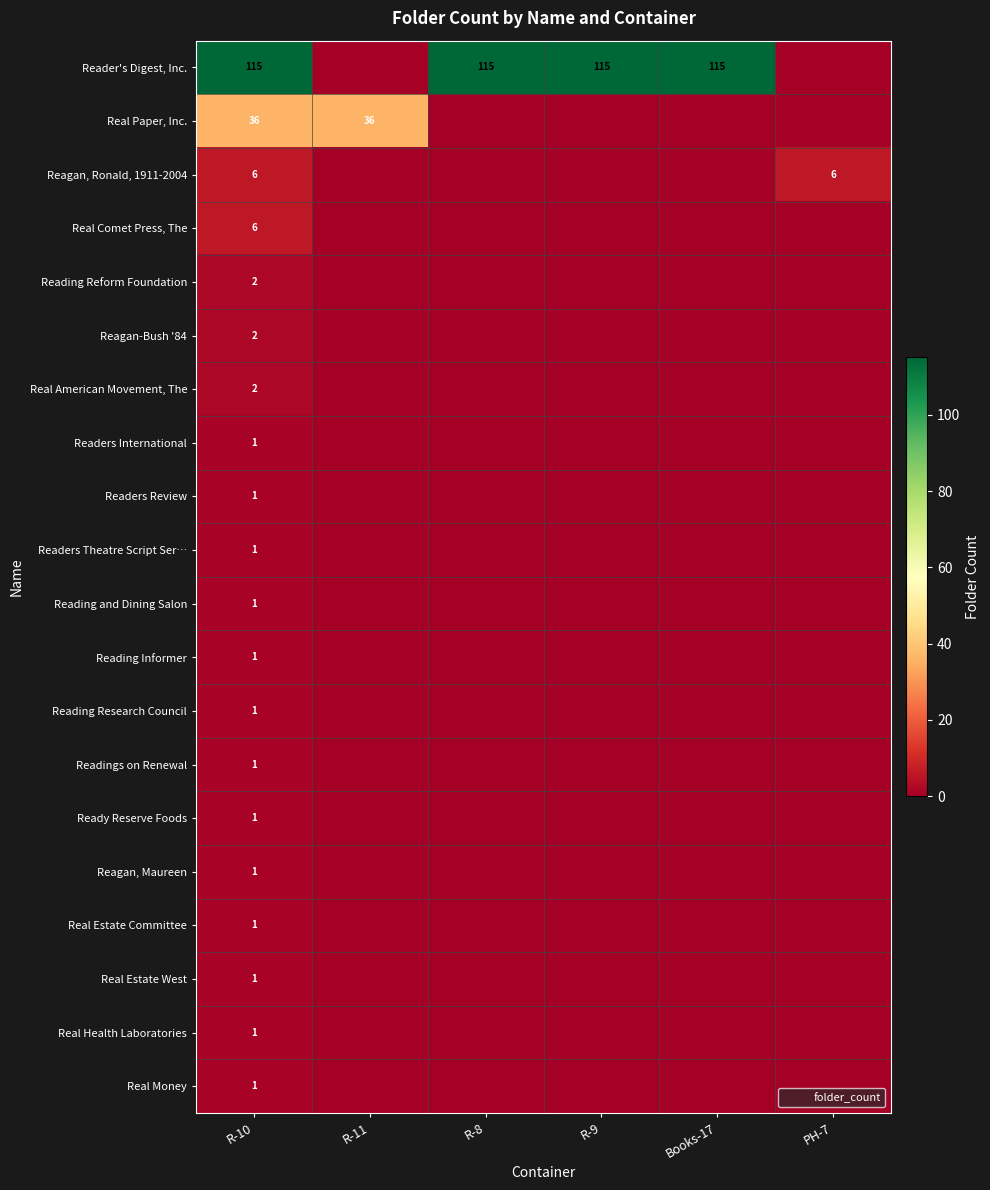

How many values in Reading Research Council are above zero?

1